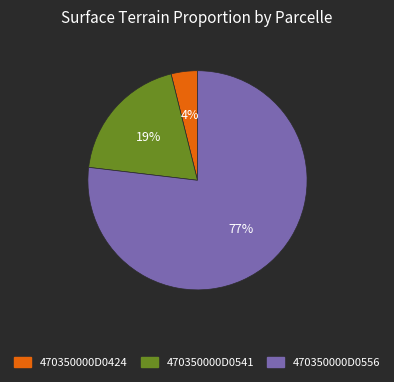

What percentage is the 470350000D0541 slice, to the nearest percent?

19%